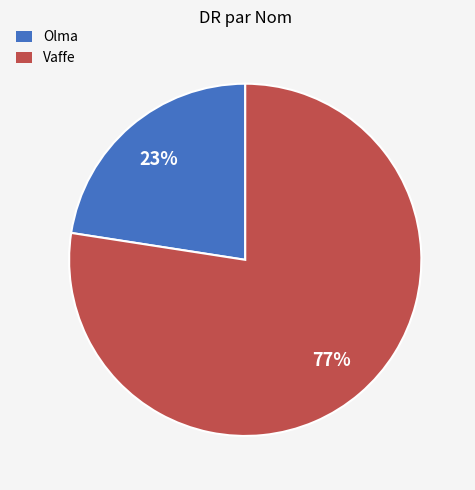

To the nearest percent, what is the combined percentage of Vaffe and Olma?

100%